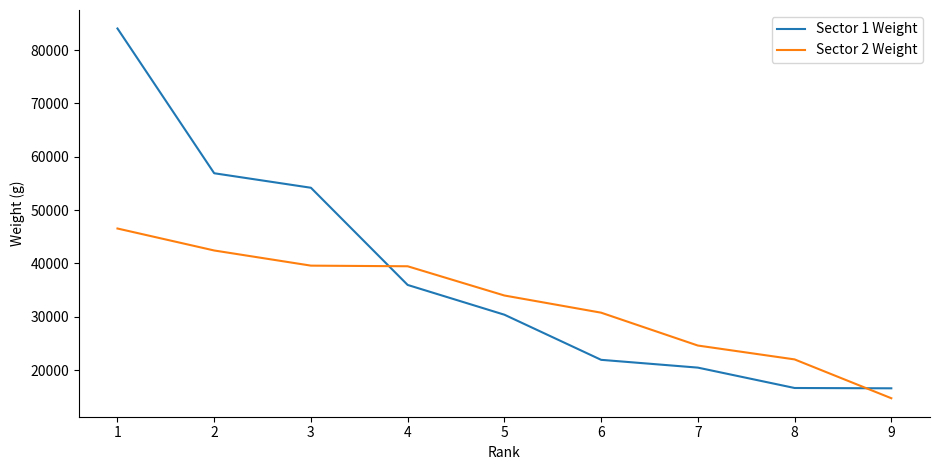

What is the difference between the maximum and minimum values in the Sector 1 Weight series?

67460